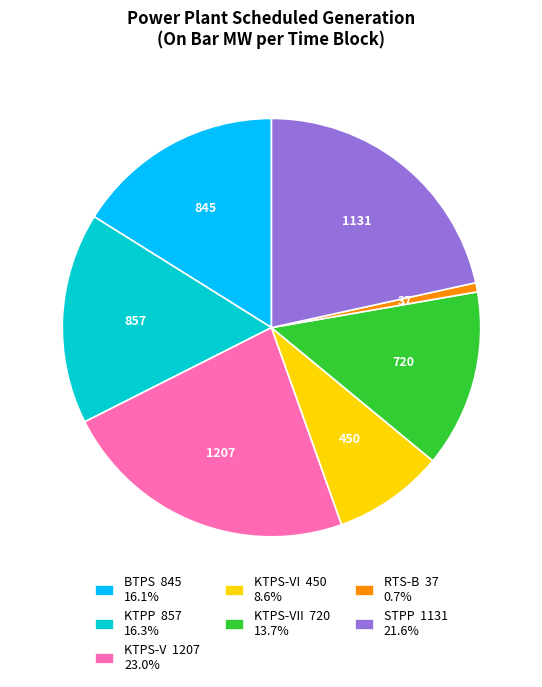

What is the ratio of the value at STPP 1131 21.6% to the value at KTPS-V 1207 23.0%?

0.9